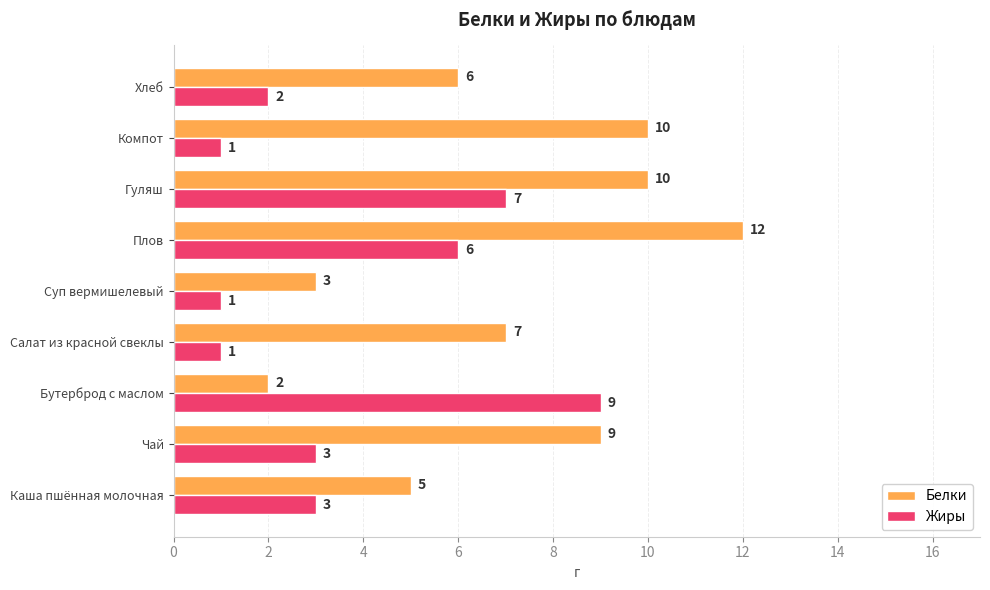

Which series has the widest spread of values?

Белки